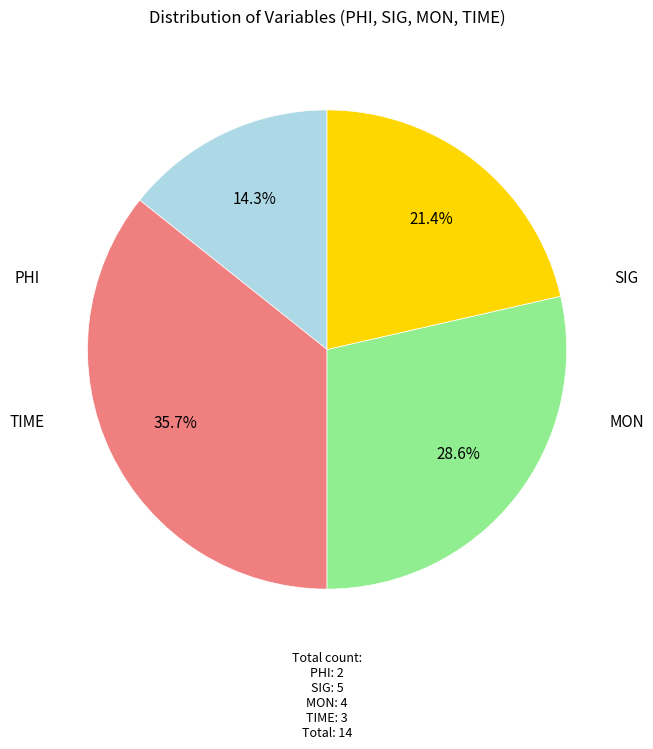

Which category has the smallest portion of the pie?

PHI